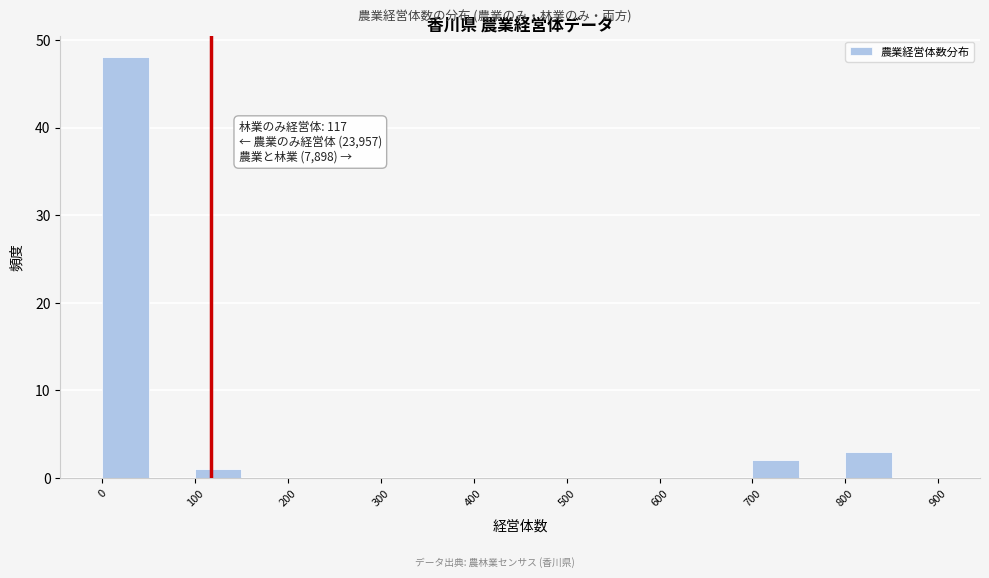

Which range on the x-axis has the tallest bar?

0 to 50